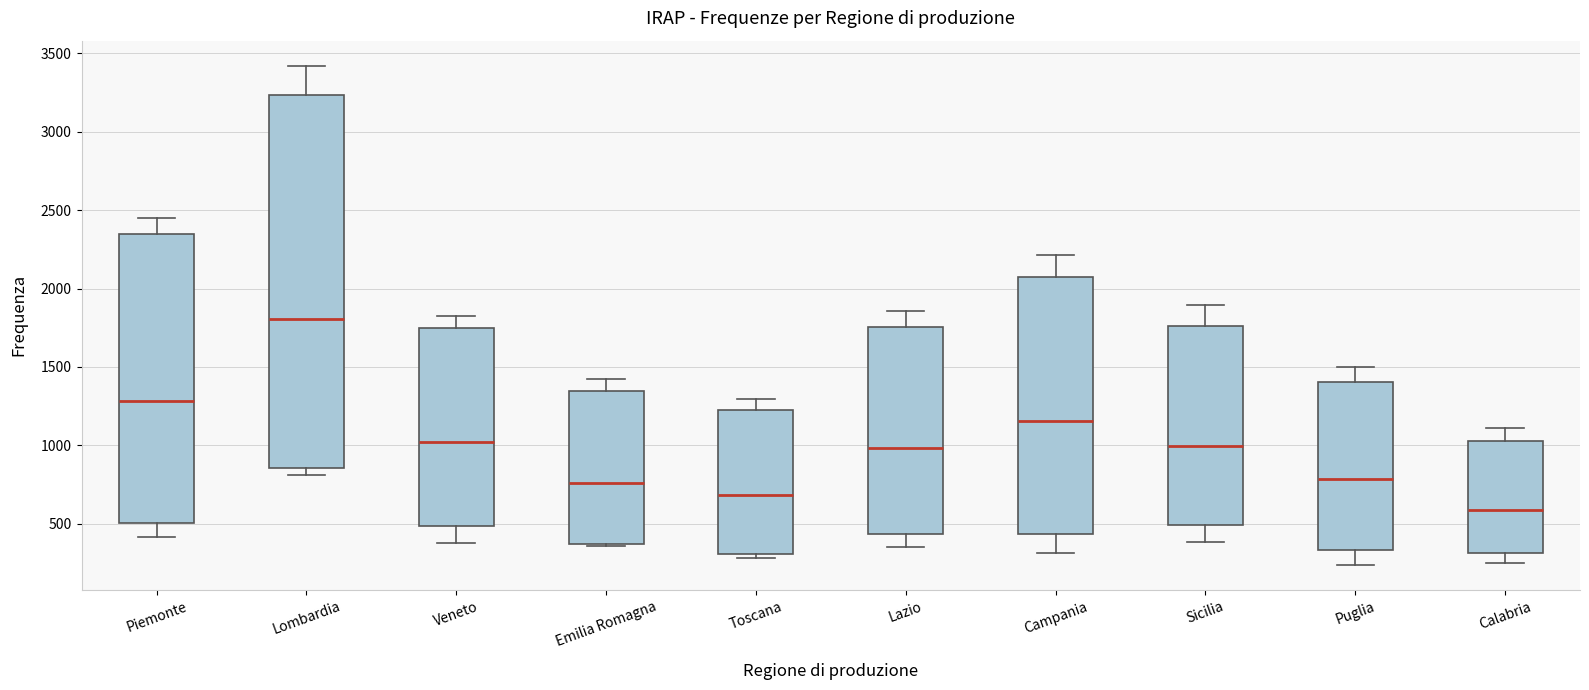

Where does the upper whisker of the box for Calabria end on the y-axis? The values are not printed on the chart, so give them approximately, as read against the axis.

1100